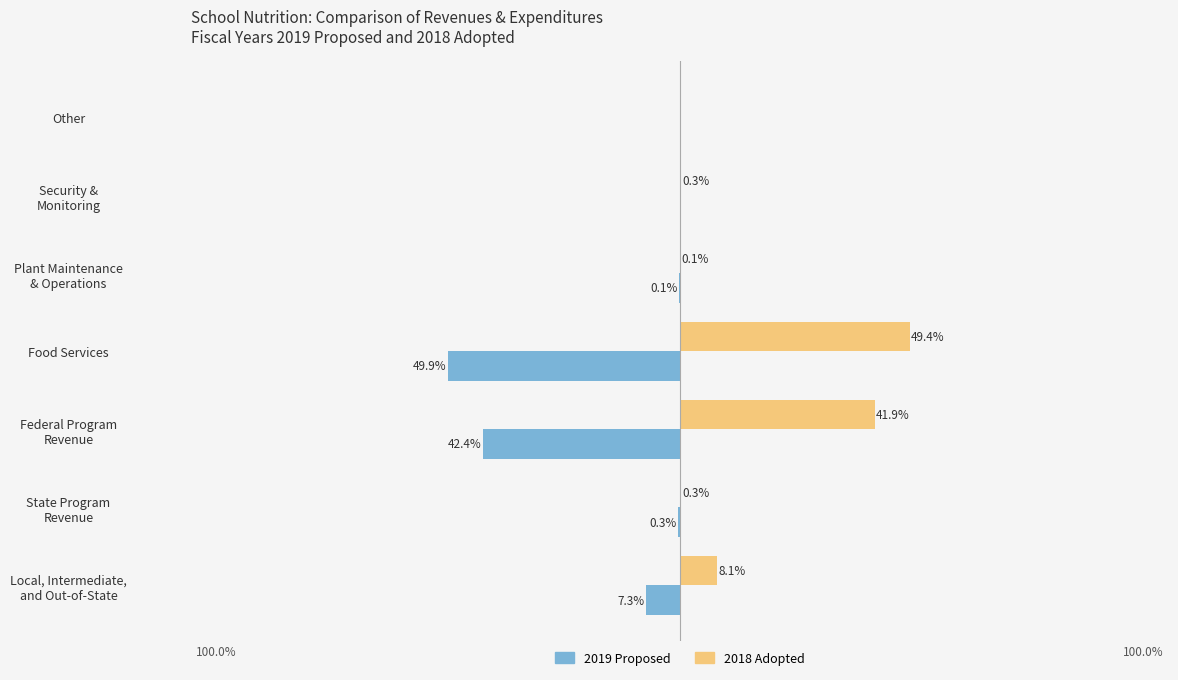

Which category has the highest value in the 2018 Adopted series?

Food Services